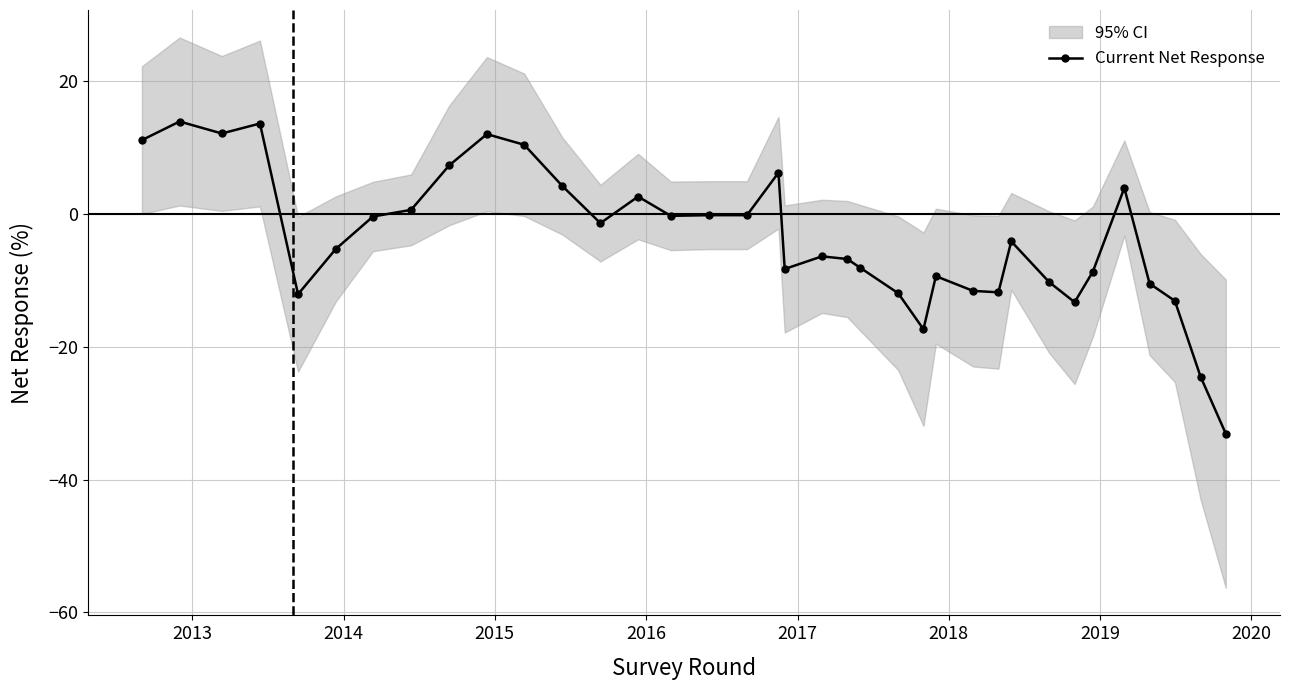

Does the chart have visible grid lines?

Yes